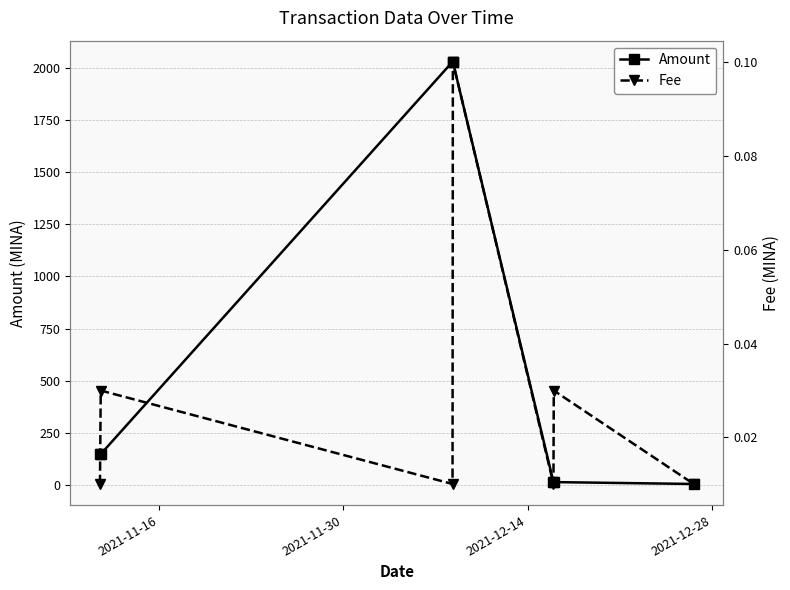

What is the sum of all Amount values?

4385.8